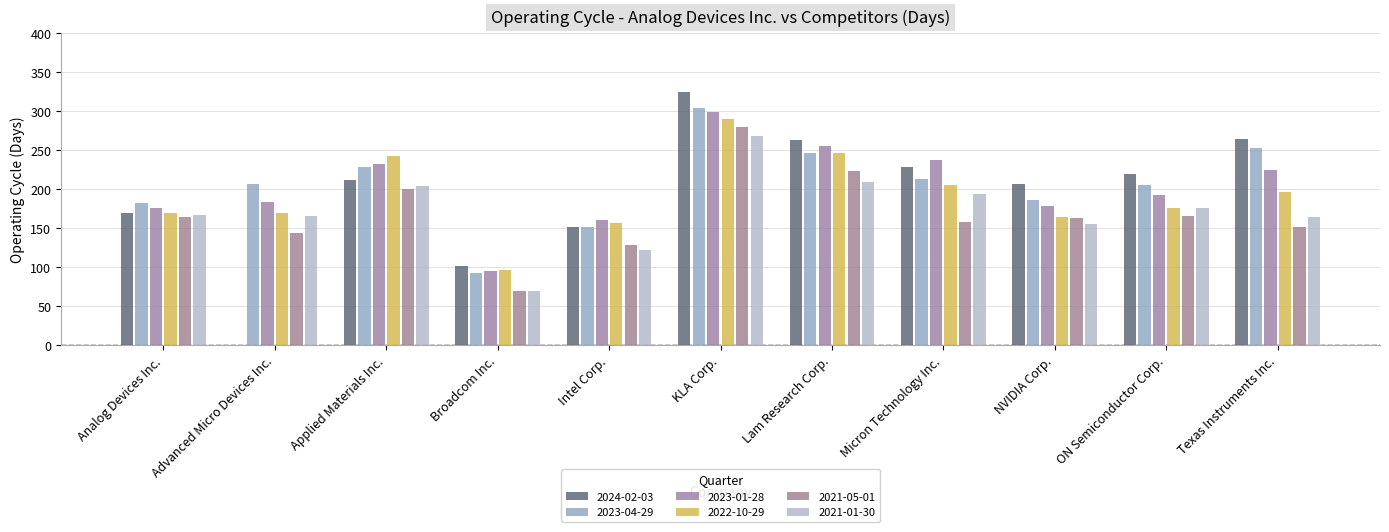

What is the label of the 1st bar from the right?

Texas Instruments Inc.